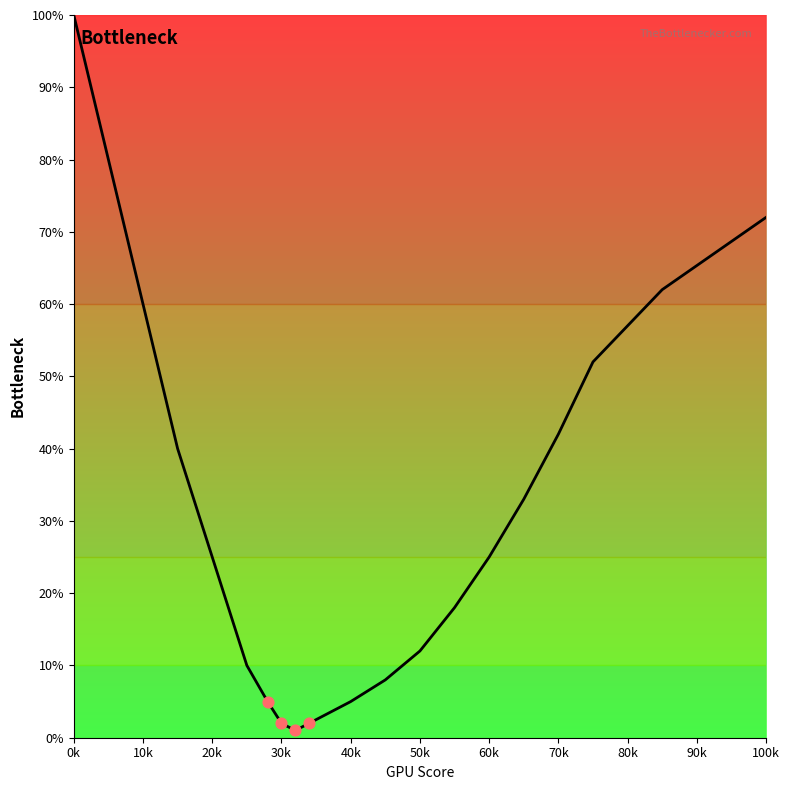

What is the maximum value shown in the chart?

100